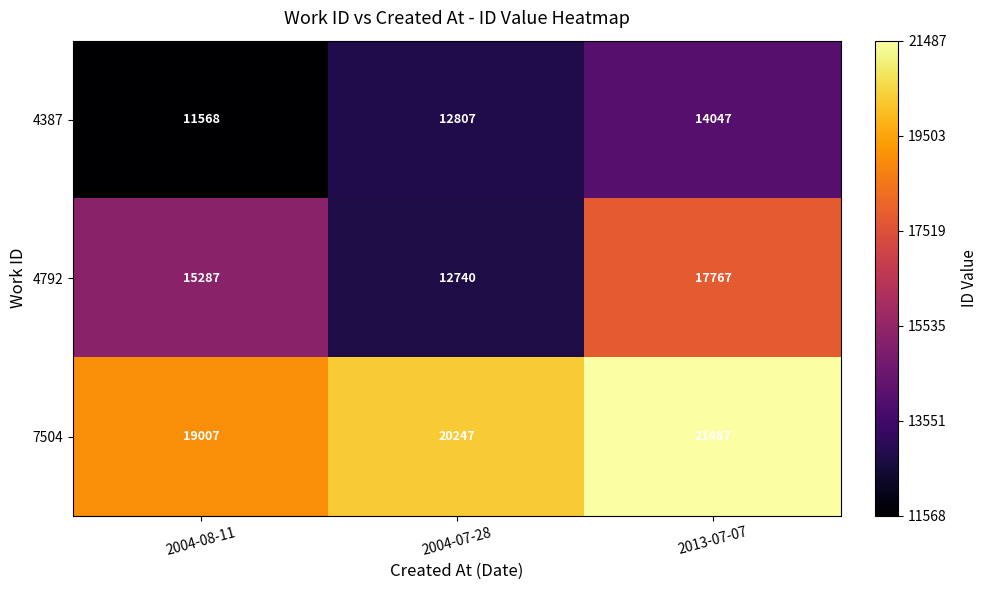

Reading left to right, what are all the values shown in this chart?

4387: 11568	12807	14047
4792: 15287	12740	17767
7504: 19007	20247	21487